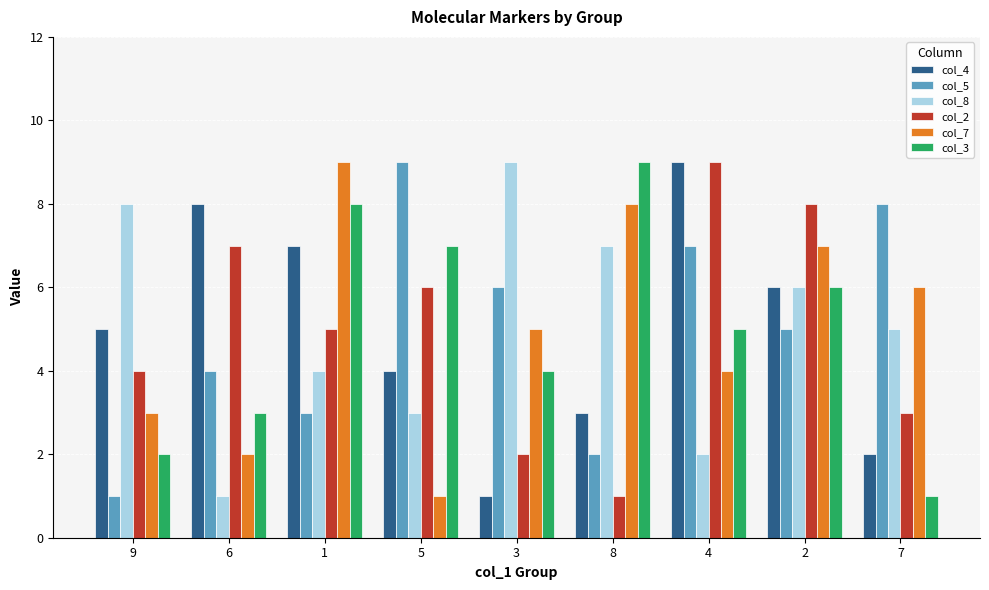

Between 9 and 3, which series saw the biggest shift?

col_5